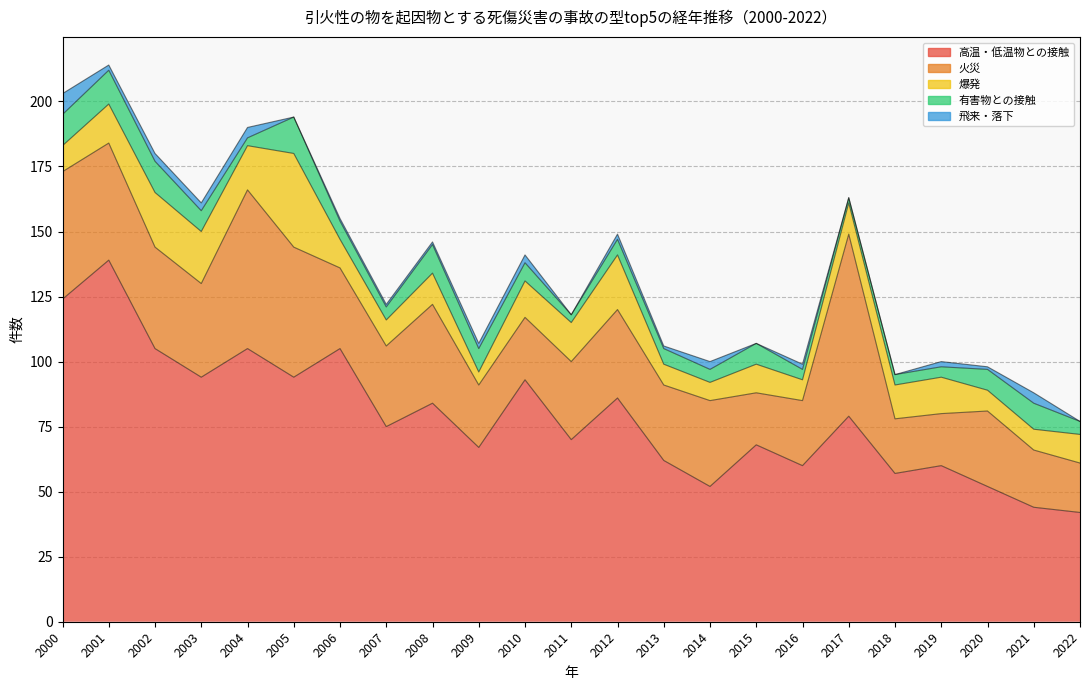

Rank the series at 2007 from highest to lowest value.

高温・低温物との接触, 火災, 爆発, 有害物との接触, 飛来・落下